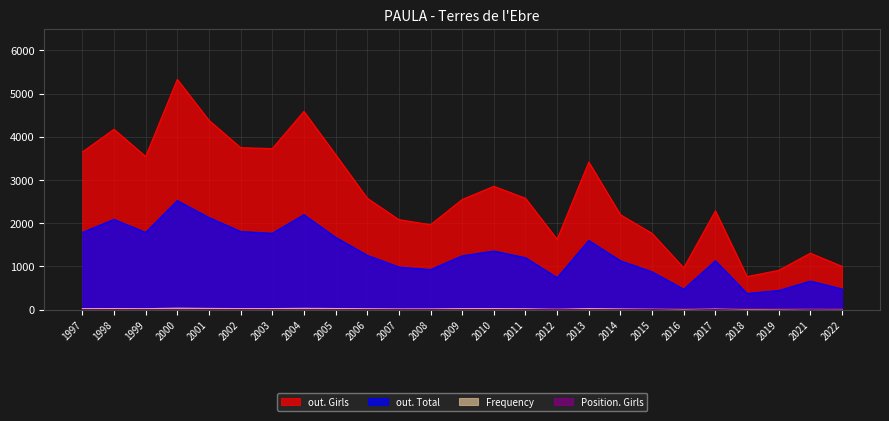

What is the spread (max minus min) of values at 2003?

3724